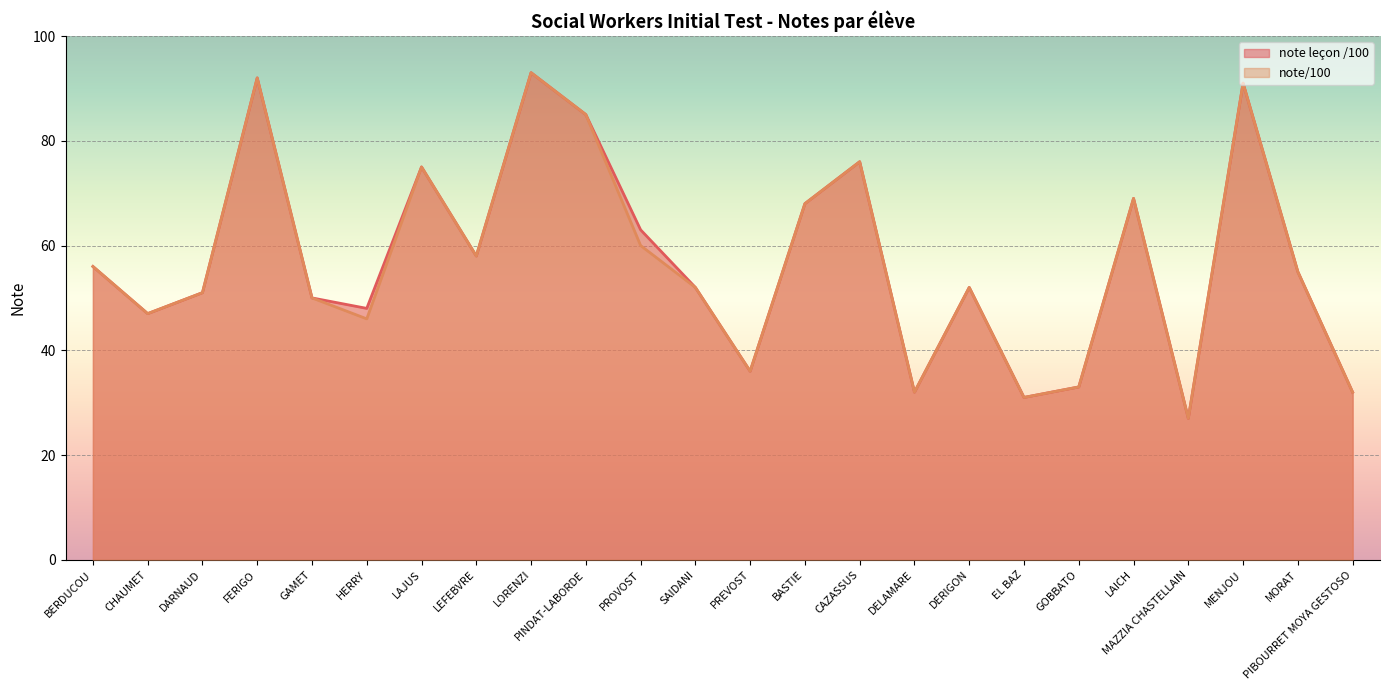

At which label does note/100 reach its minimum?

MAZZIA CHASTELLAIN